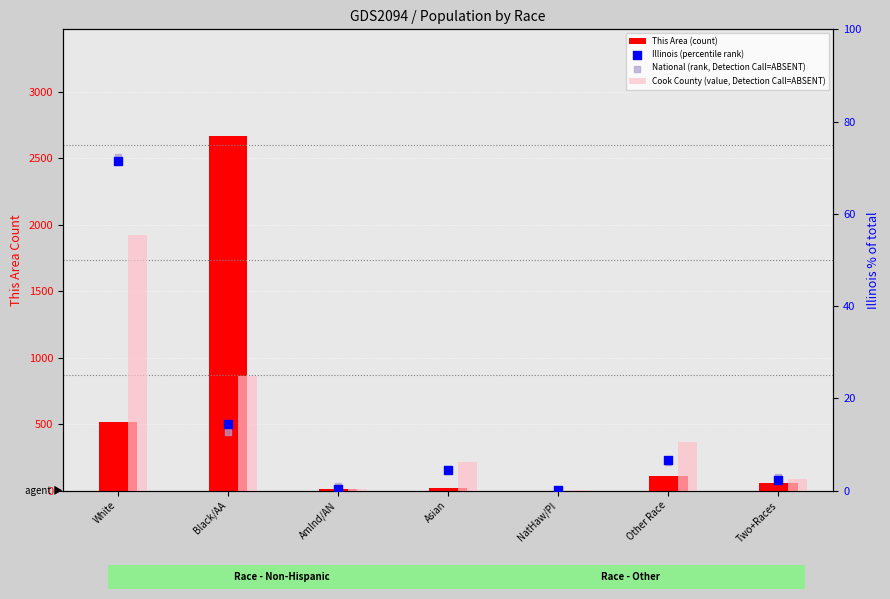

Which series reaches the maximum Y coordinate?

This Area (count)